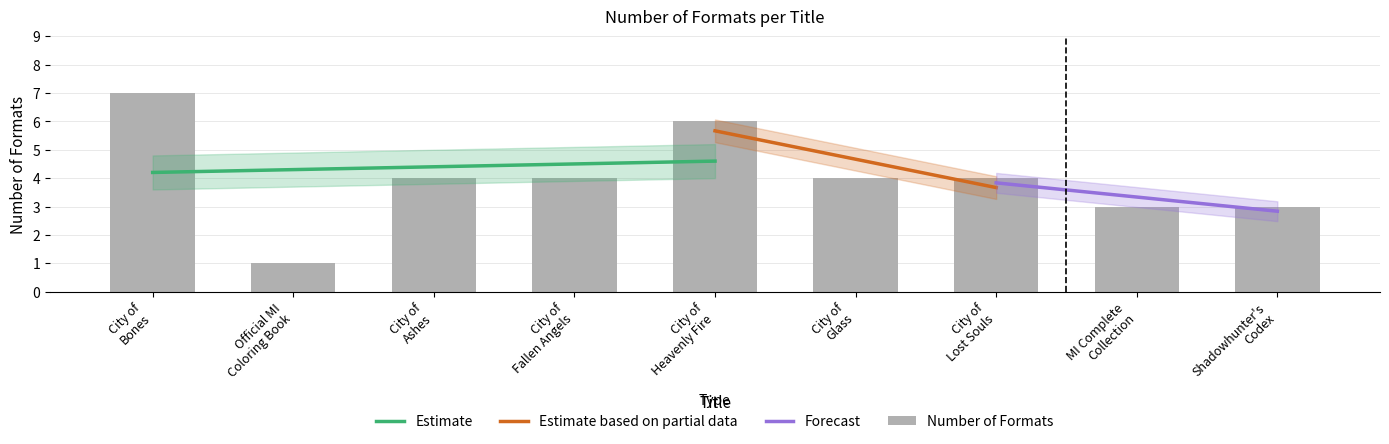

Rank the categories by value from highest to lowest.

City of Bones, City of Heavenly Fire, City of Ashes, City of Fallen Angels, City of Glass, City of Lost Souls, MI Complete Collection, Shadowhunter's Codex, Official MI Coloring Book